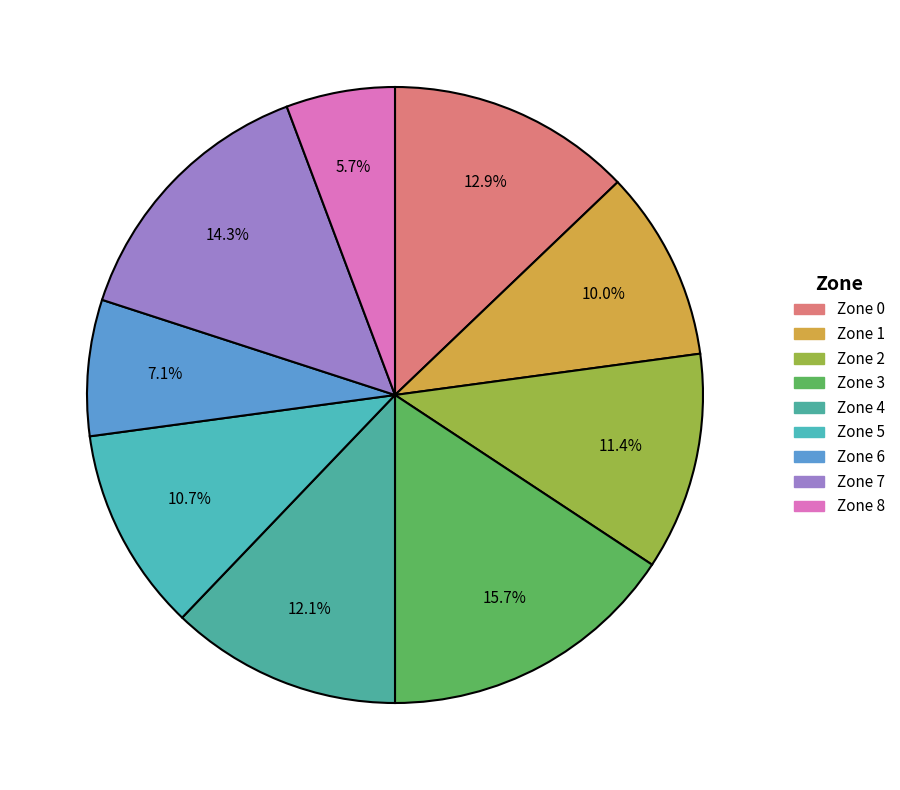

Approximately how many times larger is the value at Zone 1 compared to Zone 3?

0.6